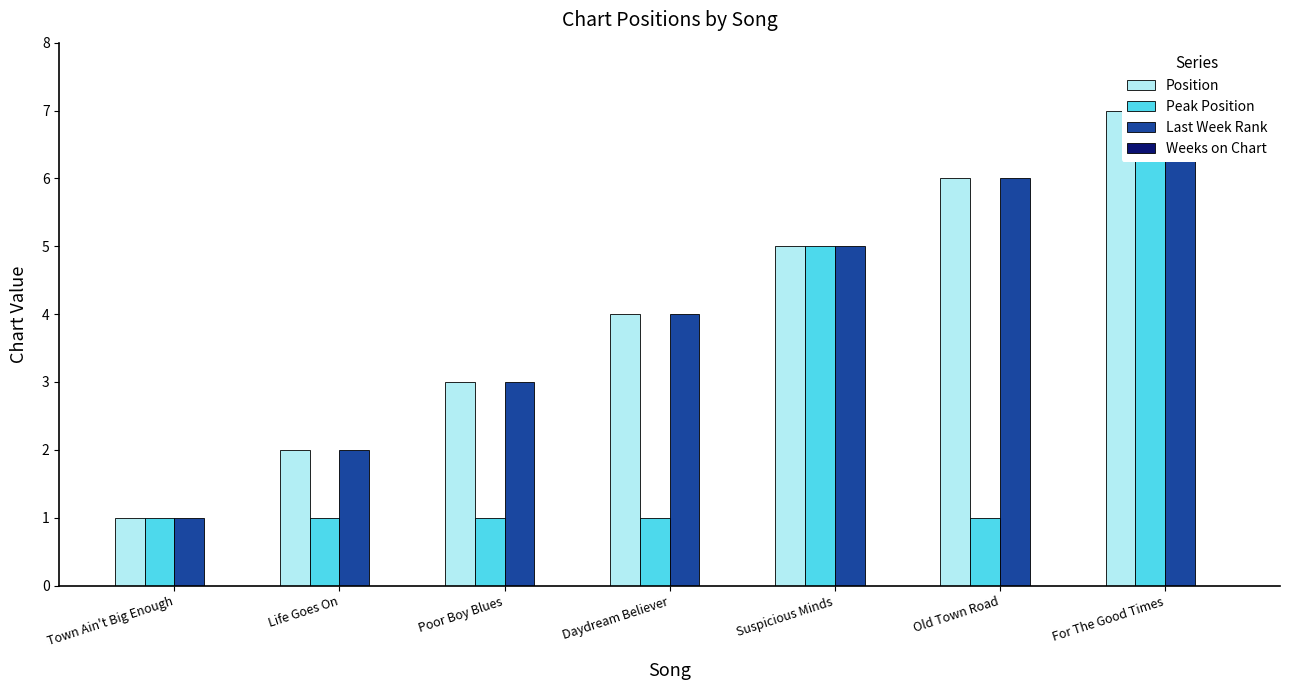

How many bars are there in total?

28